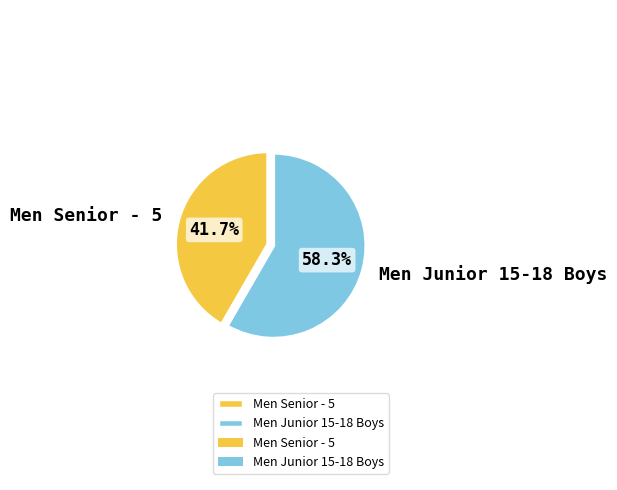

Is it true that Men Junior 15-18 Boys is 58% of the pie?

True